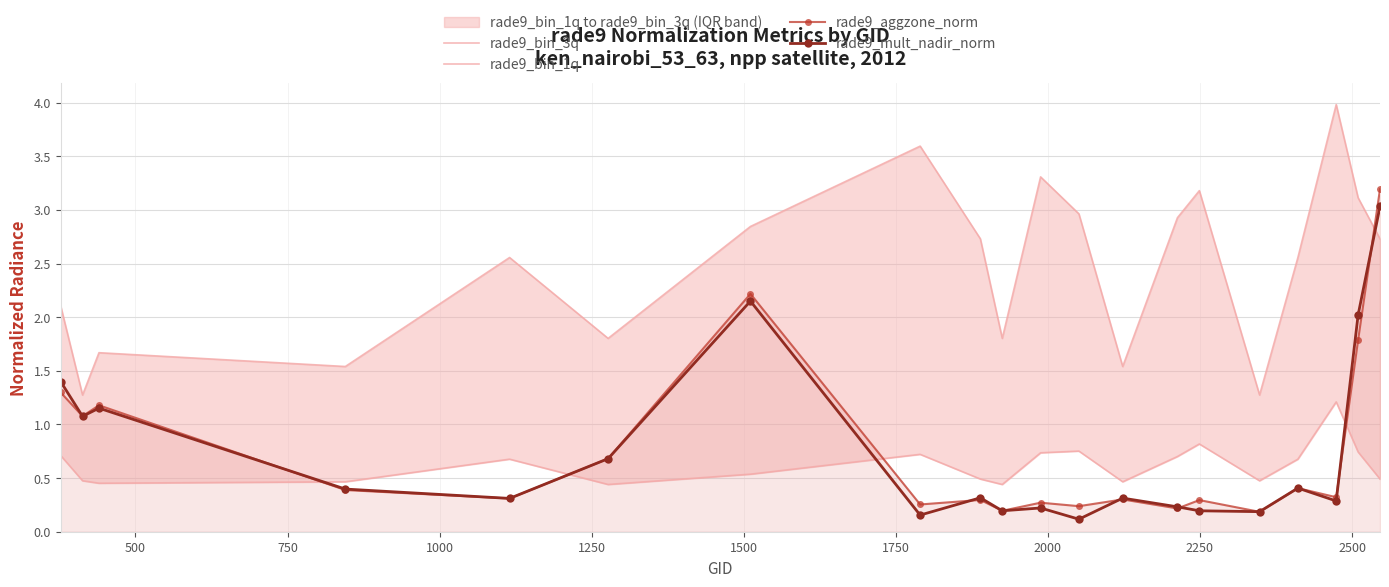

True or false: rade9_mult_nadir_norm has more than 1 points higher than both neighbors.

True